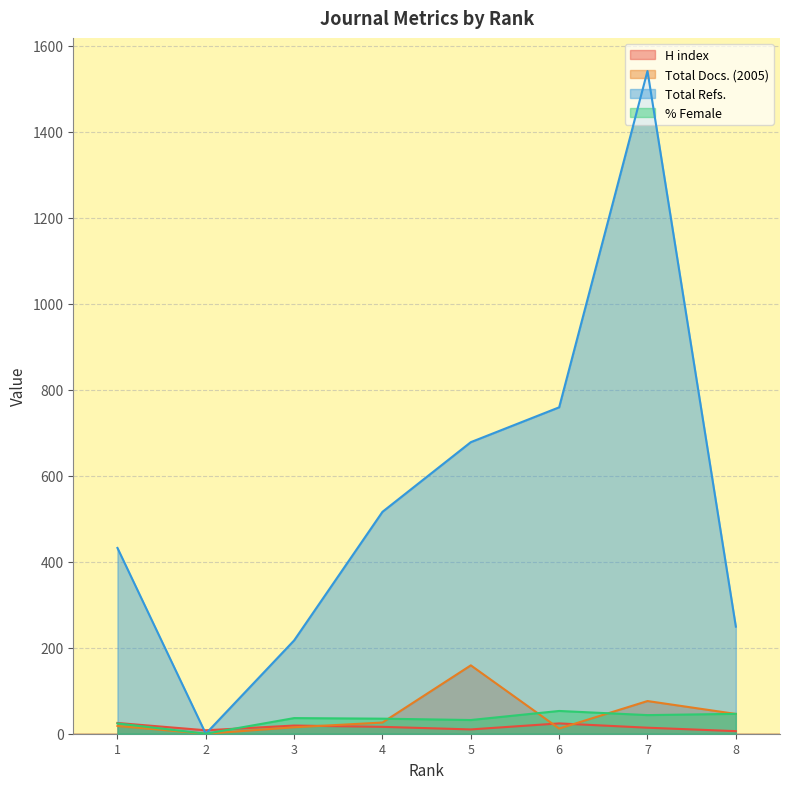

How many data points in % Female are less than 36?

4